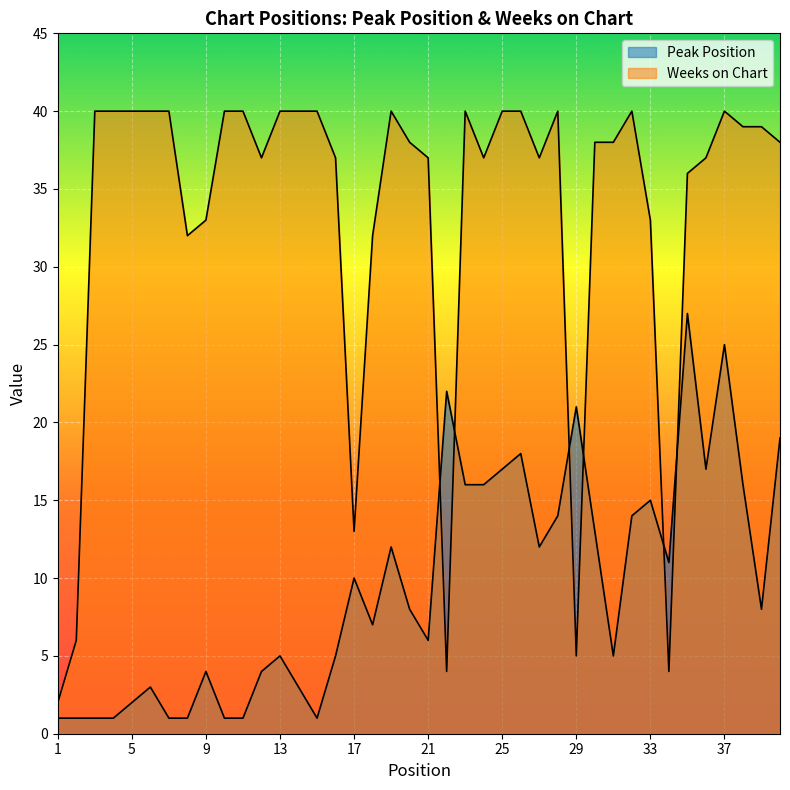

Rank the series by their average value, from lowest to highest.

Peak Position, Weeks on Chart